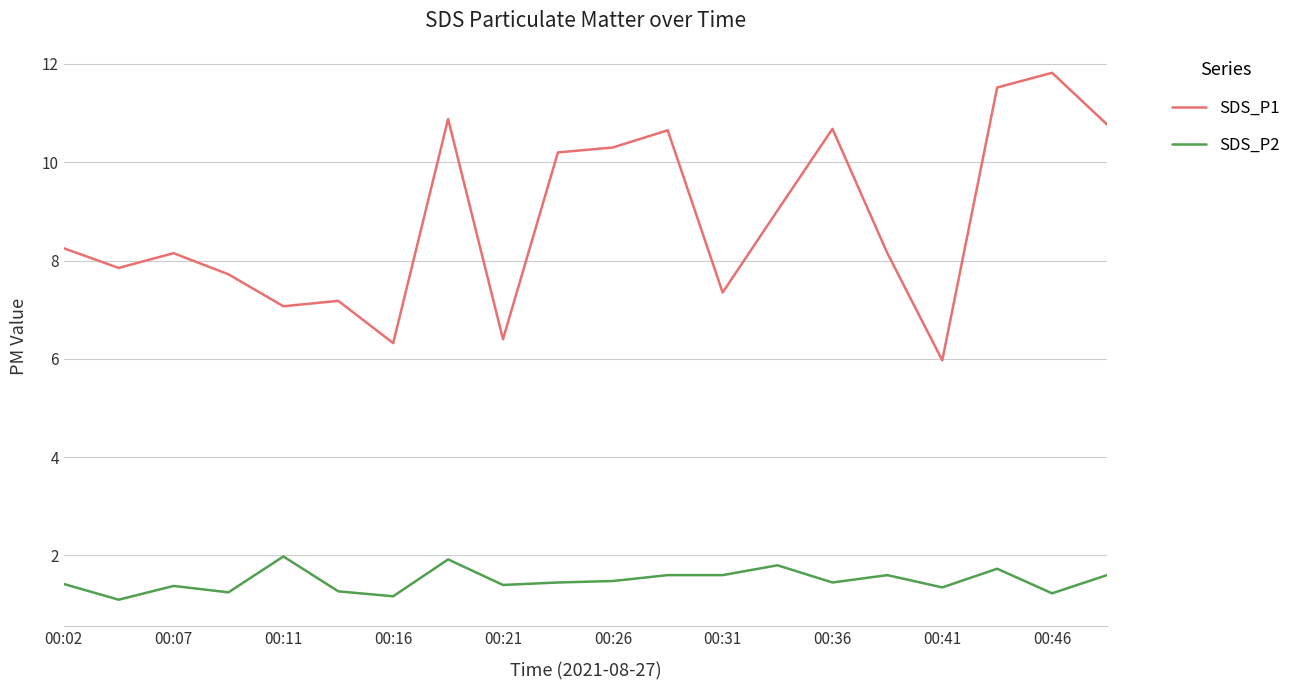

Rank the series by their average value, from lowest to highest.

SDS_P2, SDS_P1